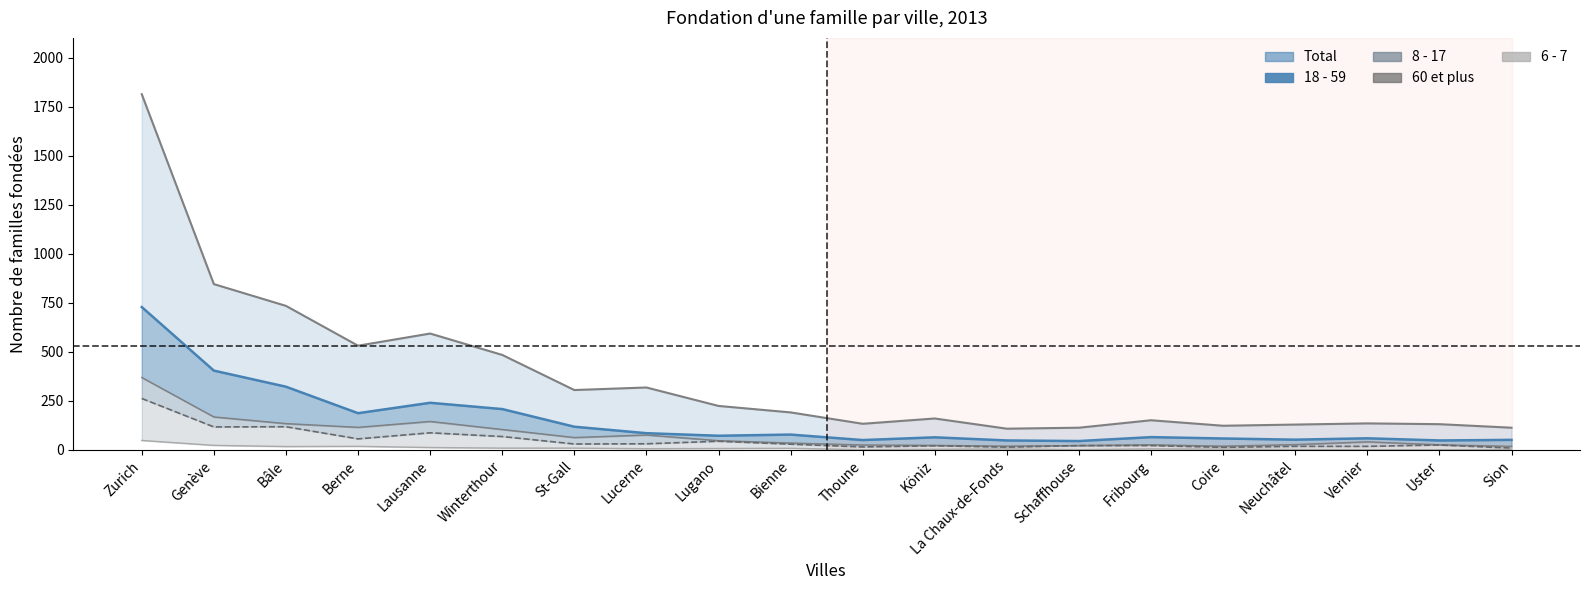

True or false: 8 - 17 (line) and Total (line) cross at least once.

False